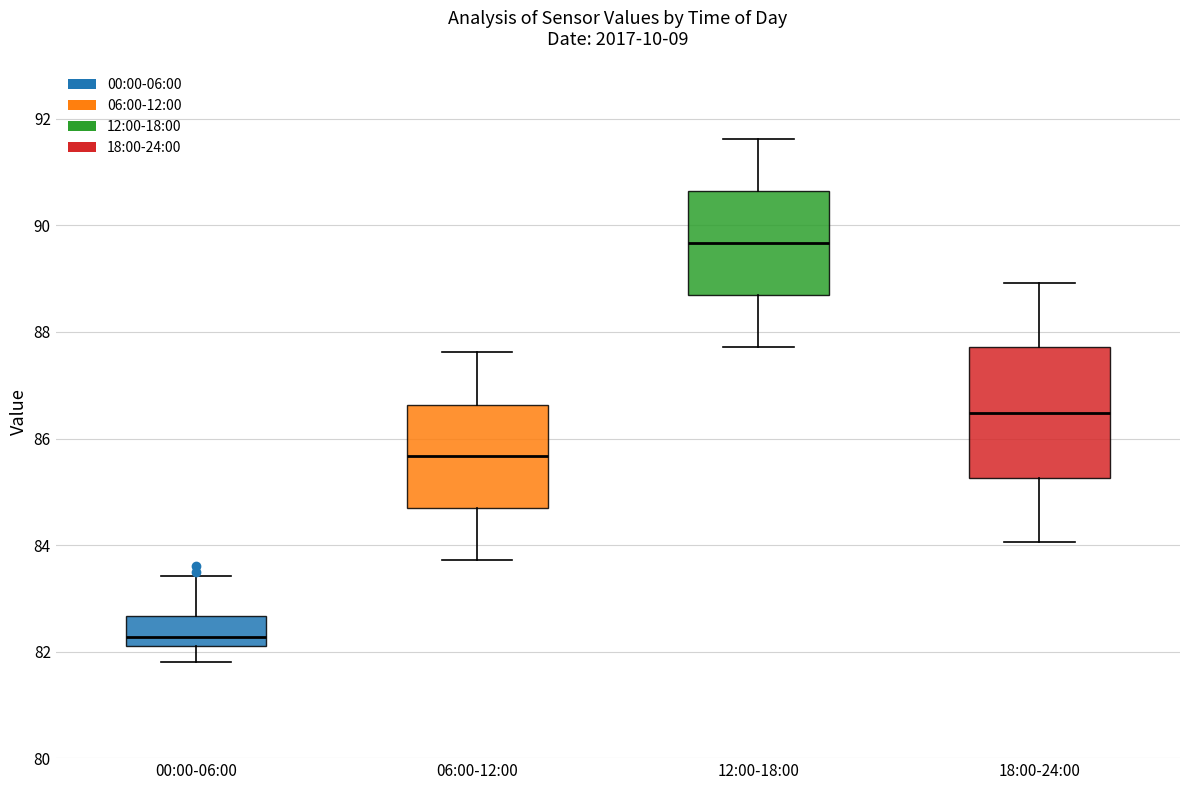

Reading left to right, transcribe this box plot: for each box, give where its median line is, the range the box spans, and where its two whiskers end, as read against the y-axis. The values are not printed on the chart, so give them approximately, as read against the axis.

00:00-06:00: median 82.2 (just above the box's lower edge), box 82.2 to 82.6, whiskers 81.8 to 83.4
06:00-12:00: median 85.6, box 84.6 to 86.6, whiskers 83.8 to 87.6
12:00-18:00: median 89.6, box 88.6 to 90.6, whiskers 87.8 to 91.6
18:00-24:00: median 86.4, box 85.2 to 87.8, whiskers 84.0 to 89.0